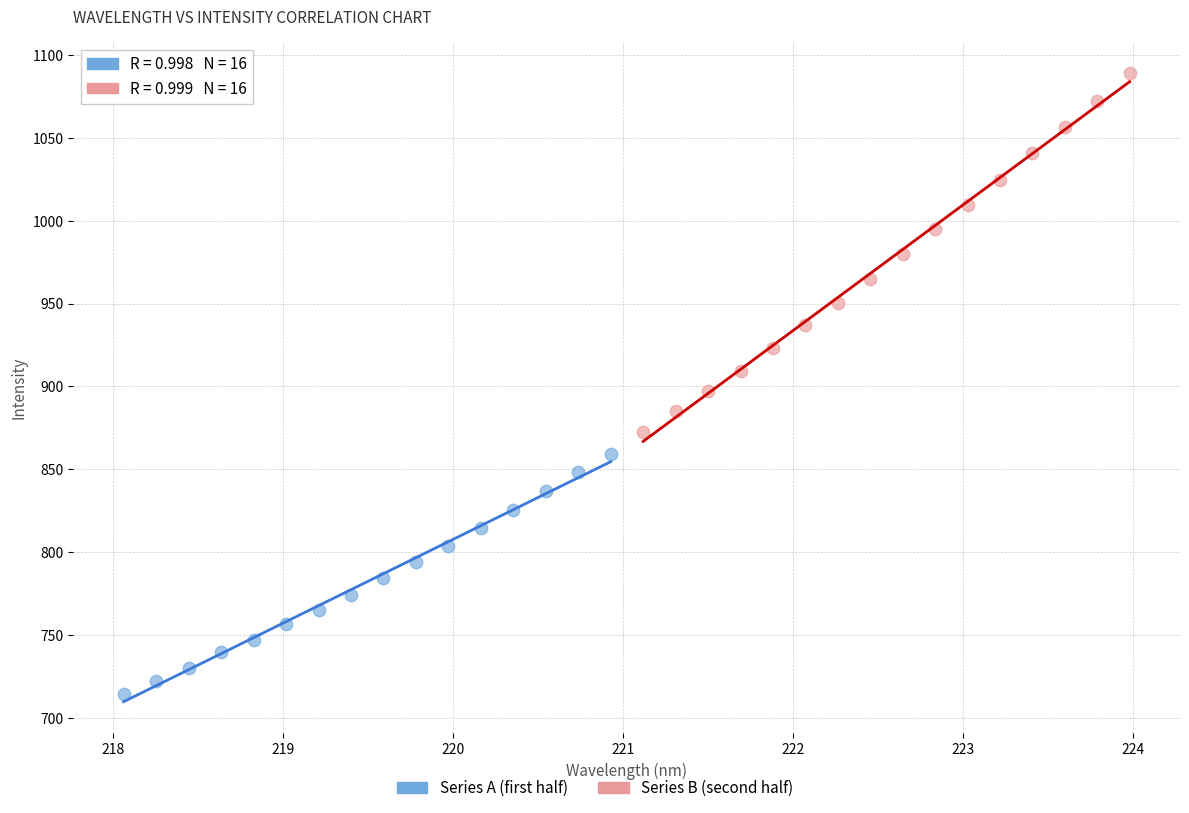

Which series has the largest Y range (max minus min)?

Series B (second half)